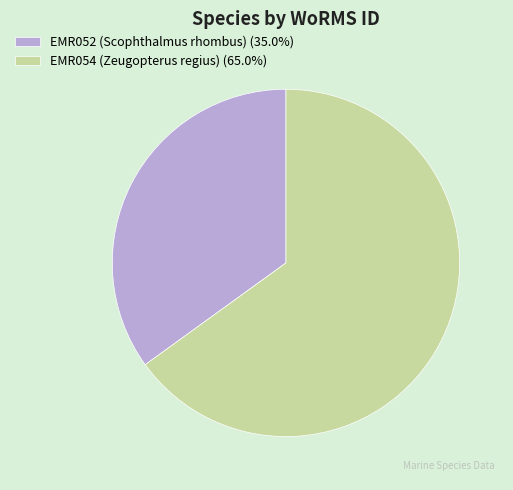

Count the number of slices in the pie.

2